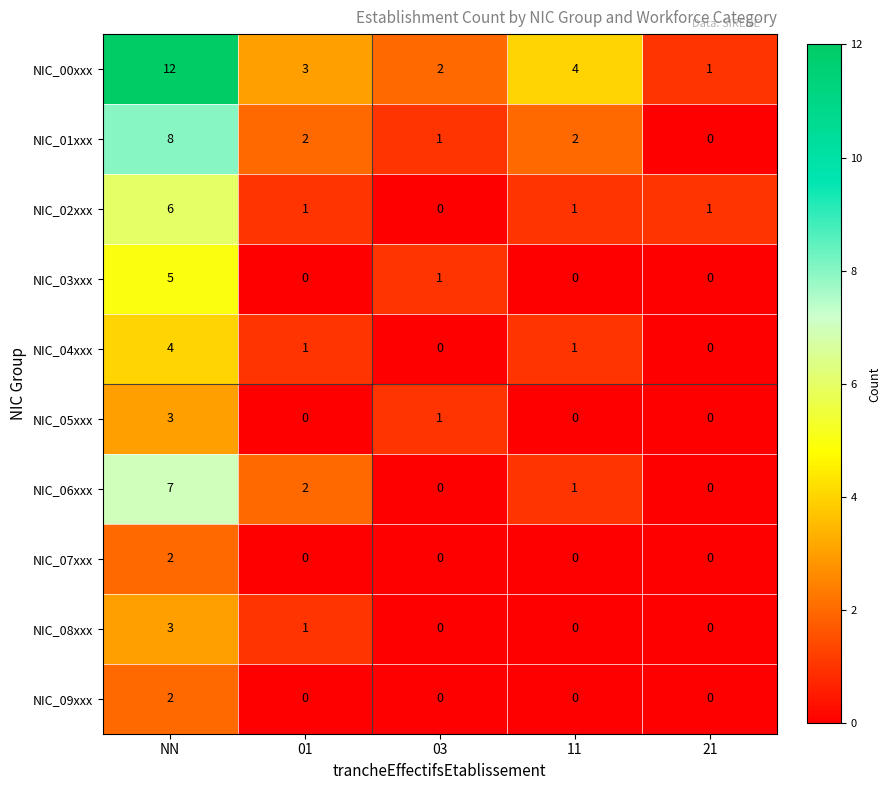

The value of NIC_05xxx at NN is 5. True or false?

False